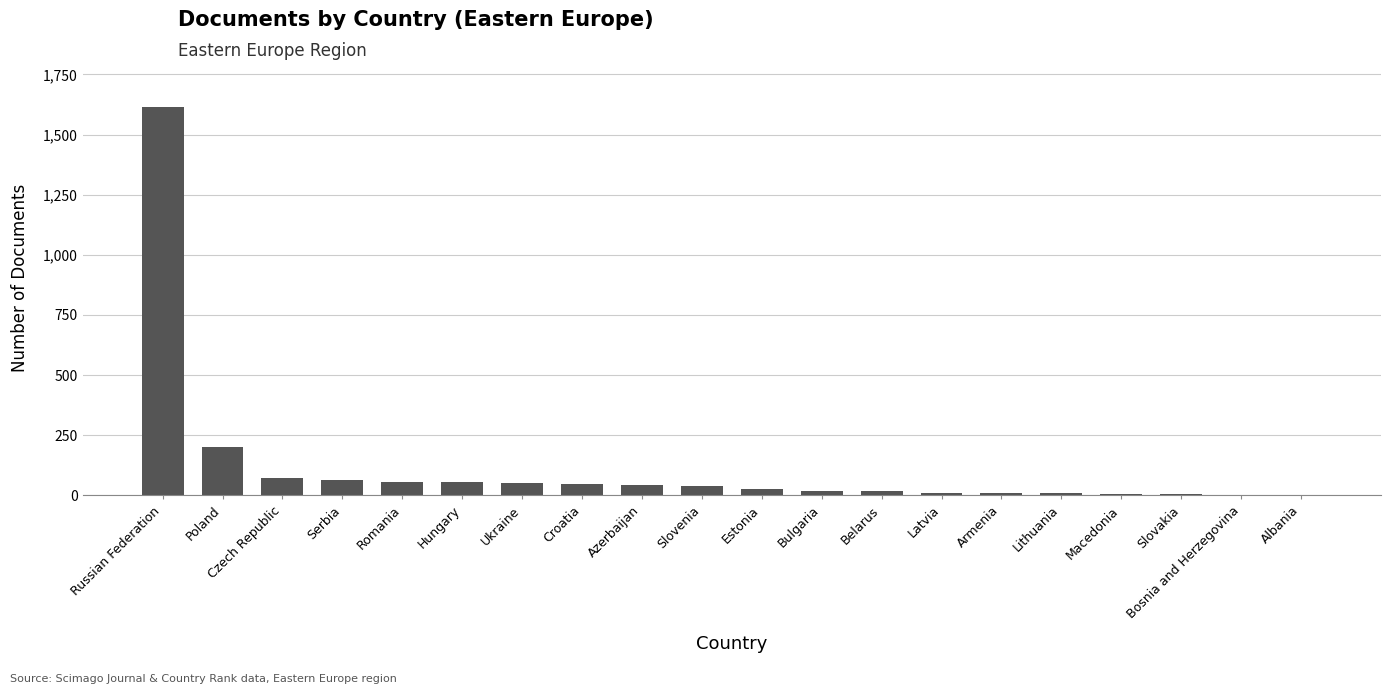

How many categories are shown in the chart?

20